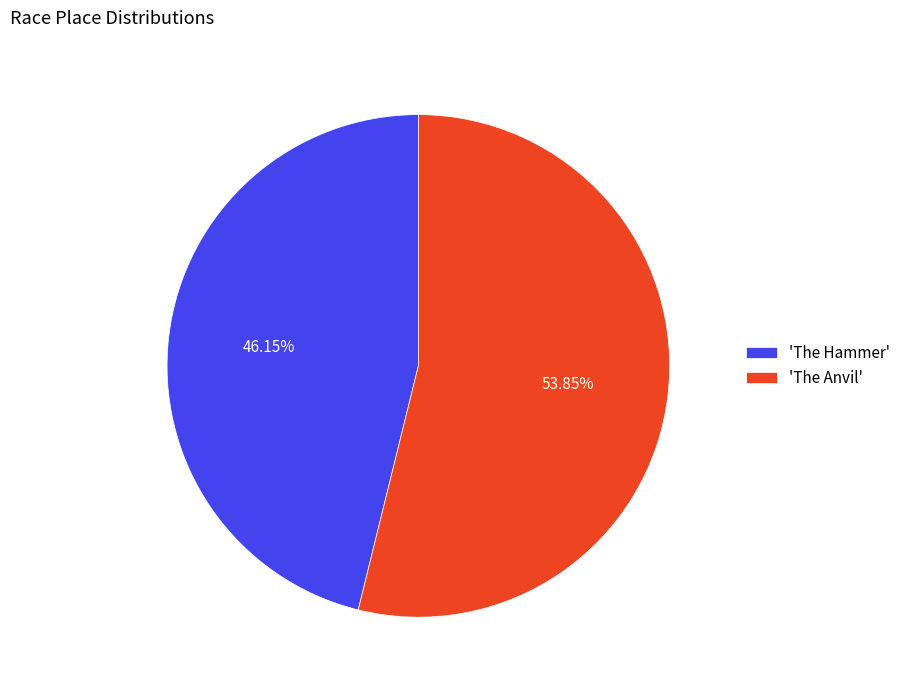

Rank the categories by value from highest to lowest.

'The Anvil', 'The Hammer'